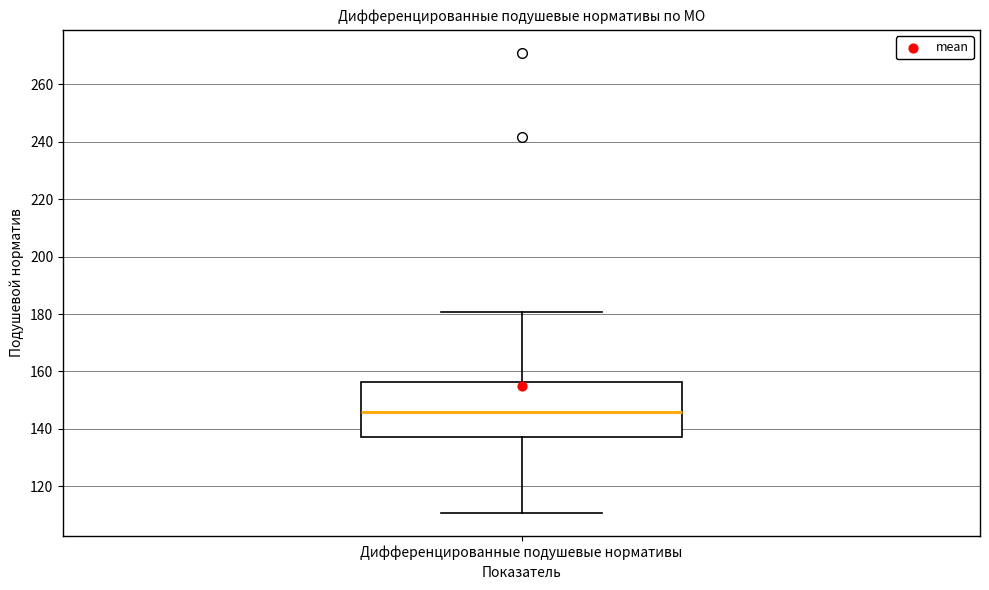

Where is the upper edge of the box for Дифференцированные подушевые нормативы on the y-axis? The values are not printed on the chart, so give them approximately, as read against the axis.

156